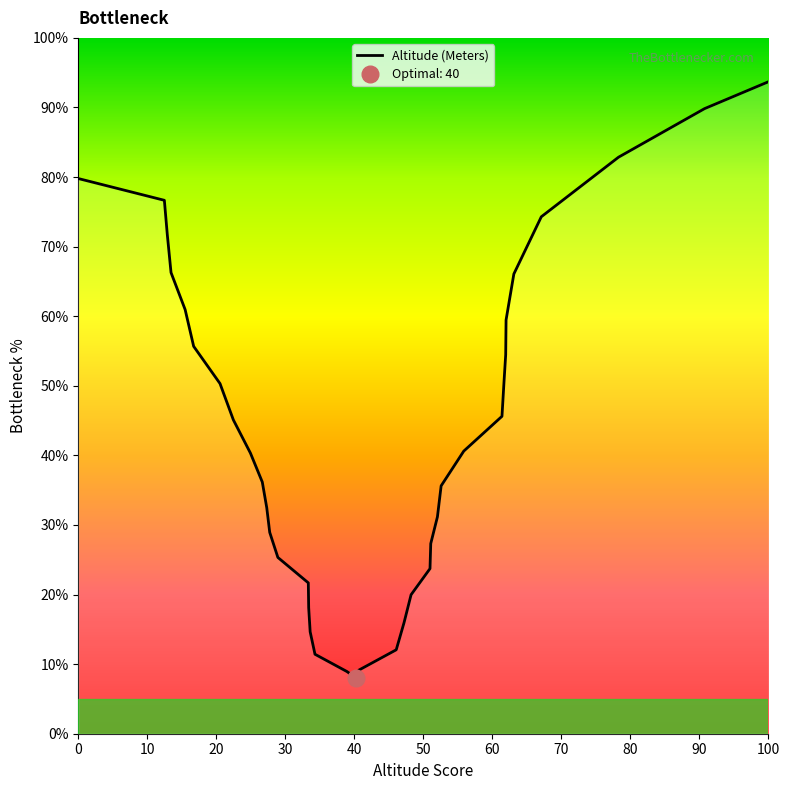

Does the chart have visible grid lines?

No